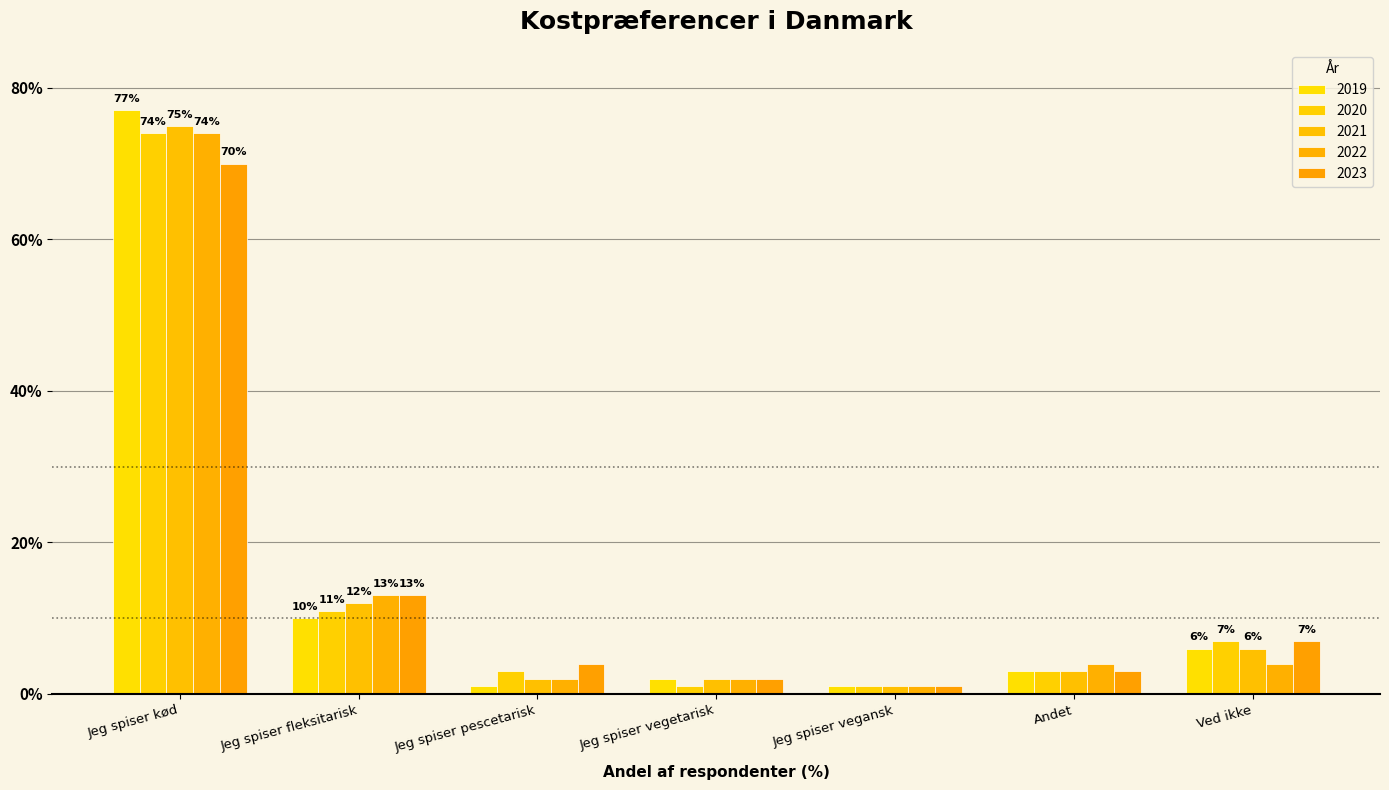

What is the sum of all 2021 values?

101